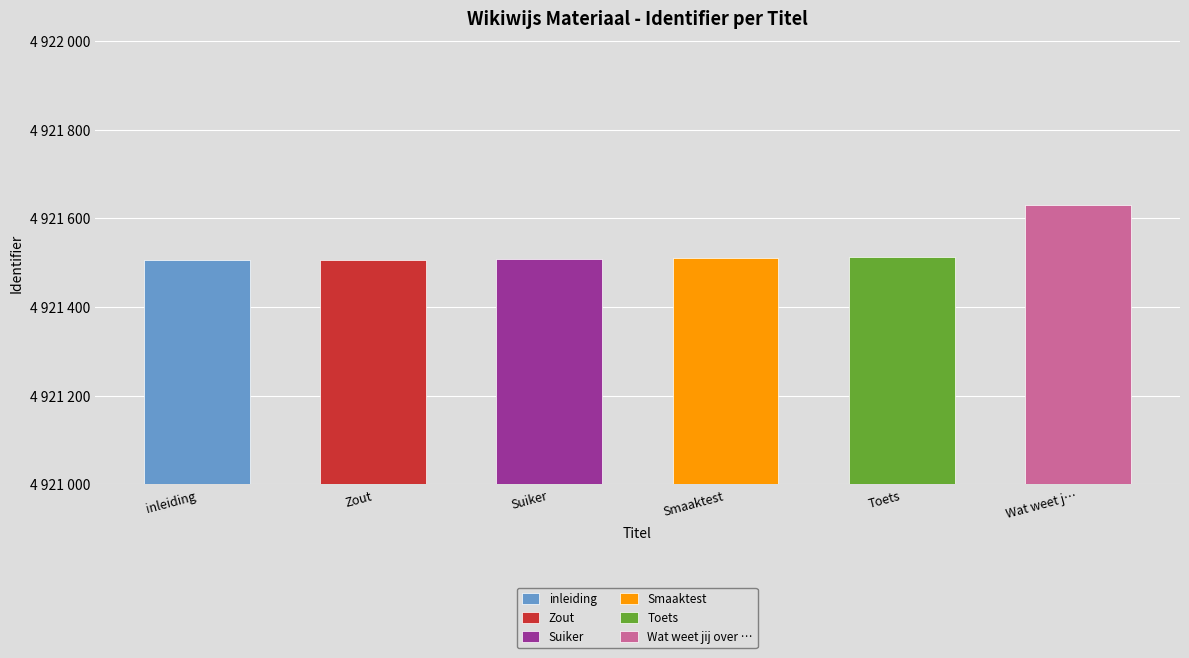

Are the bars horizontal?

No